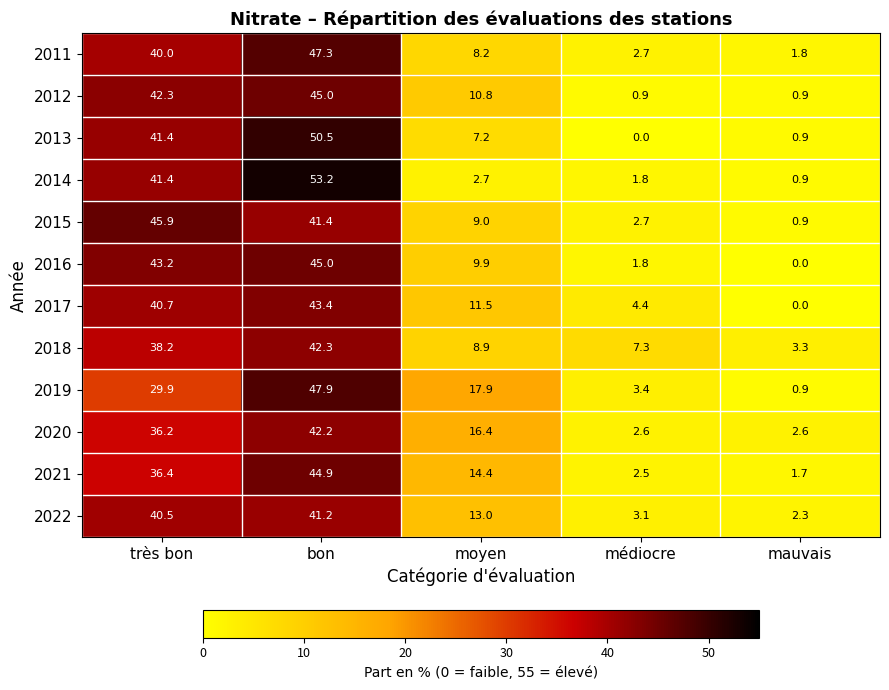

Is it true that 2014 equals 60.9 at très bon?

False